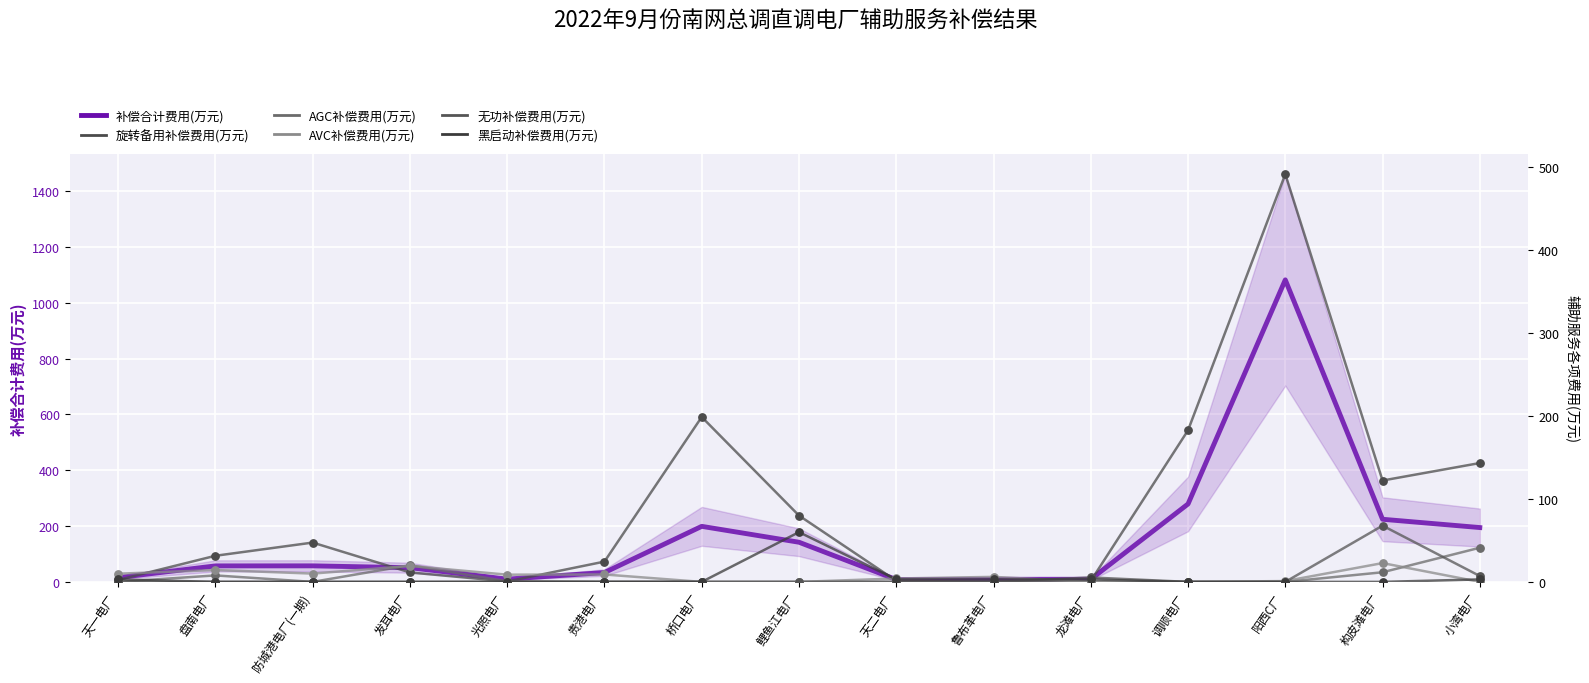

At which category is the sum across all series the highest?

阳西C厂